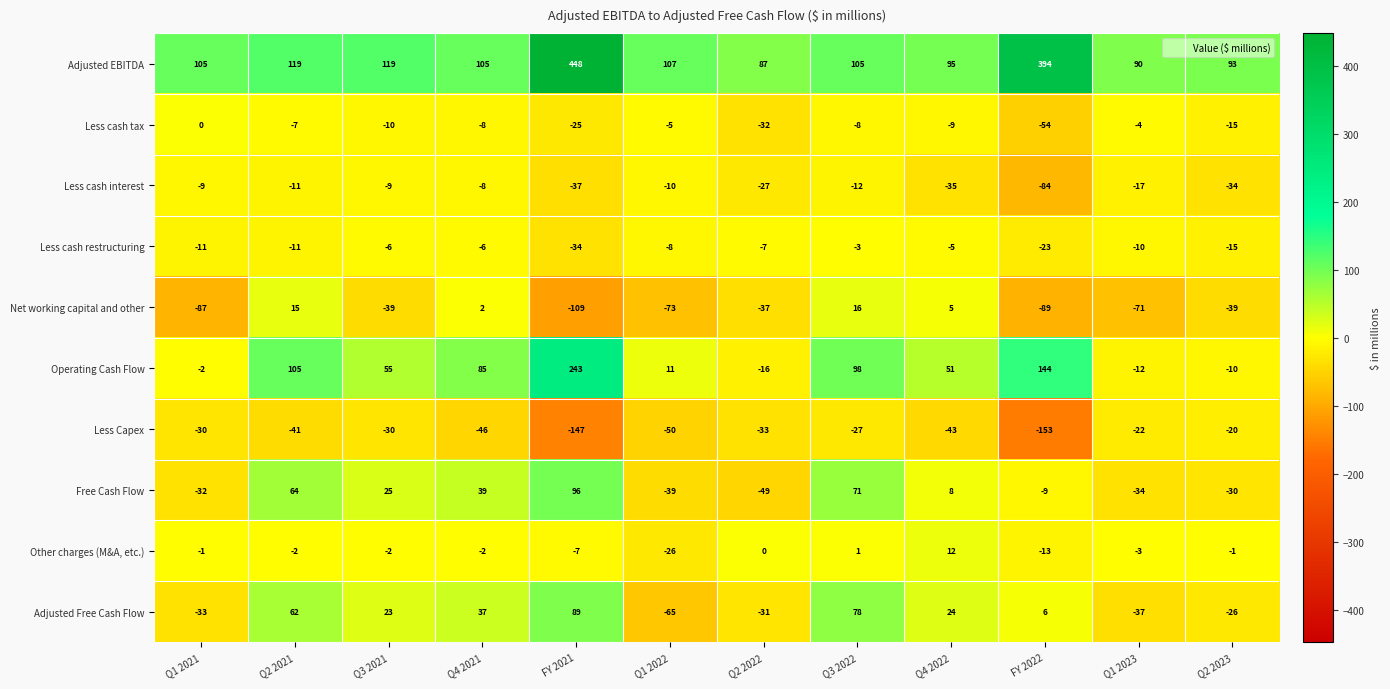

At how many categories does at least one series exceed 421?

1